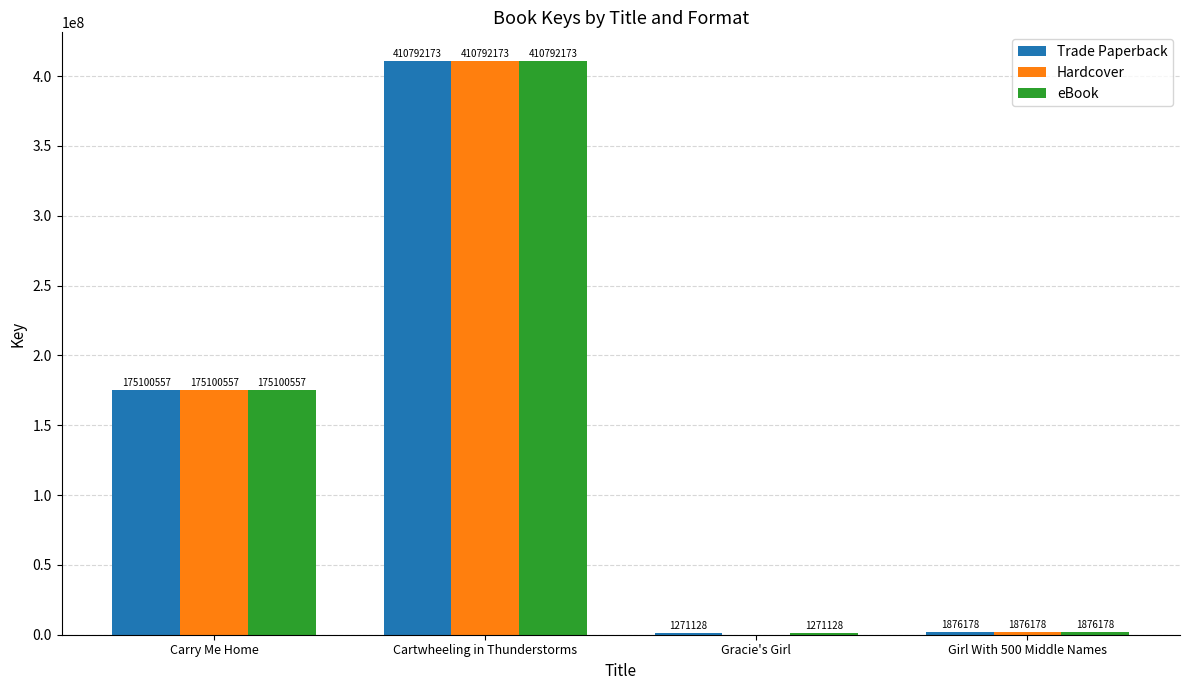

At which category is the sum across all series the highest?

Cartwheeling in Thunderstorms